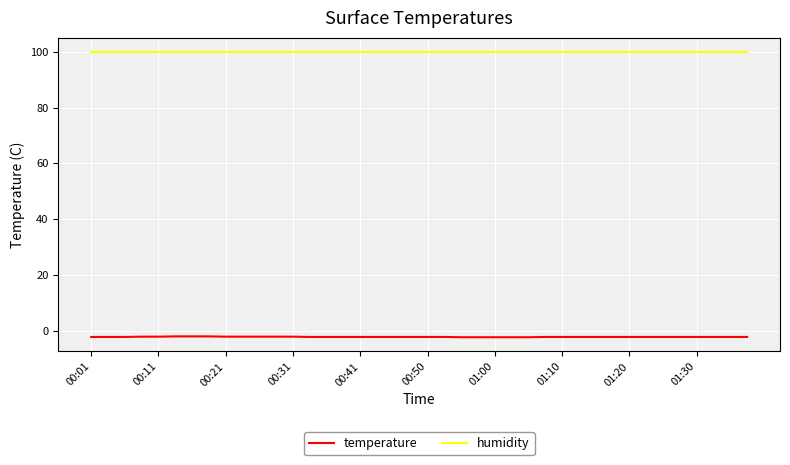

True or false: humidity and temperature cross at least once.

False